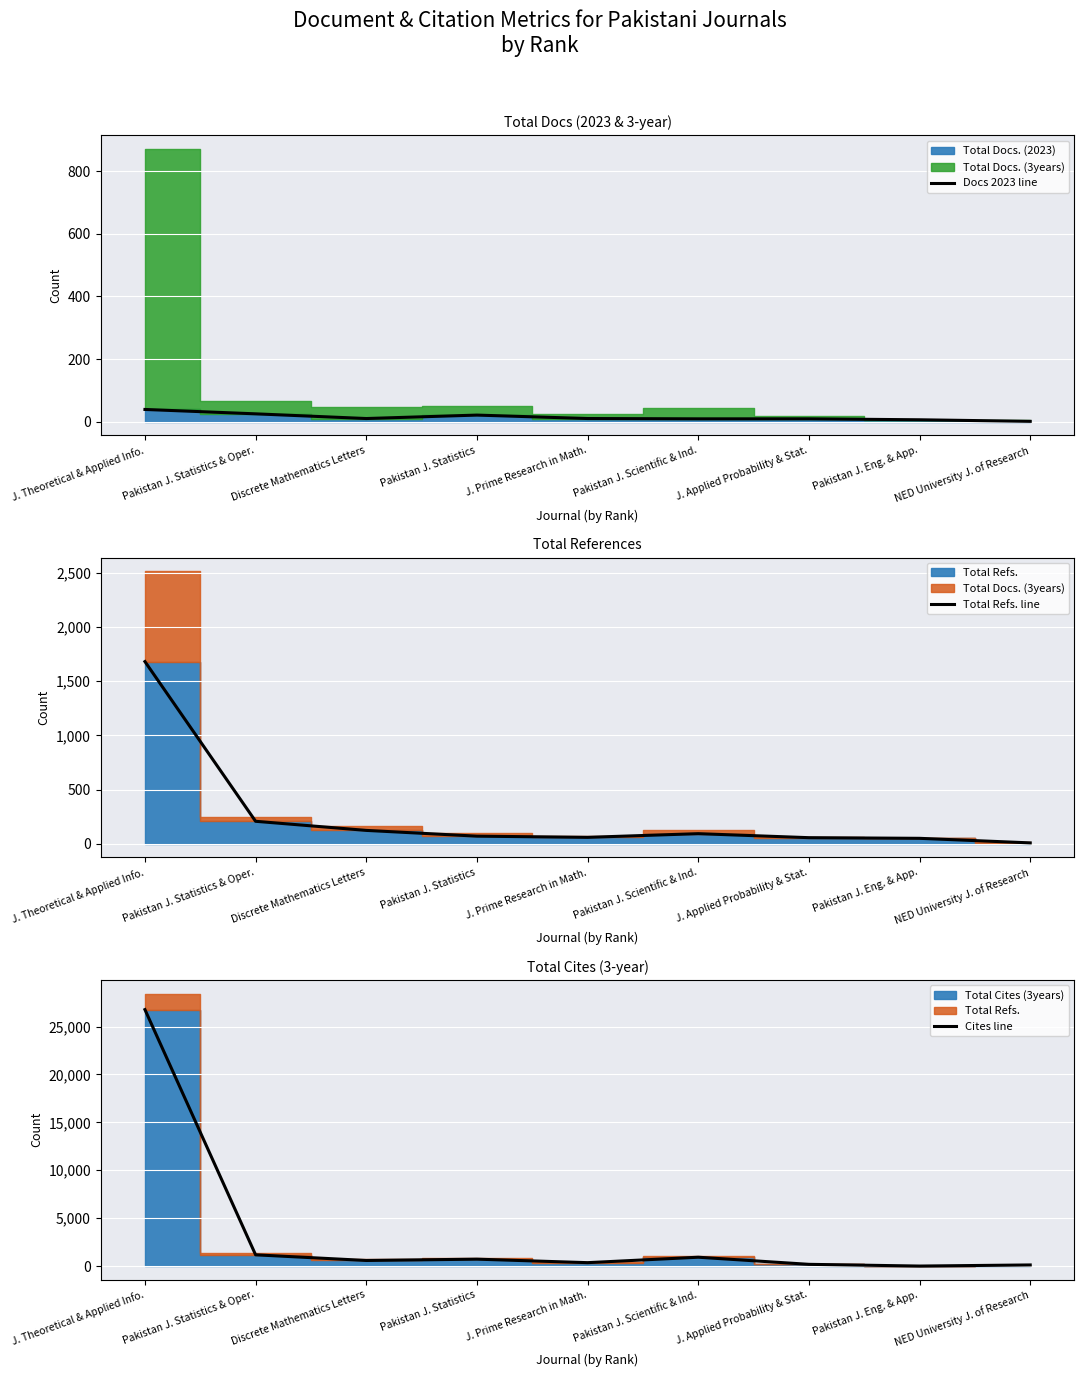

At which category does Cites line reach its first local peak?

Pakistan J. Statistics